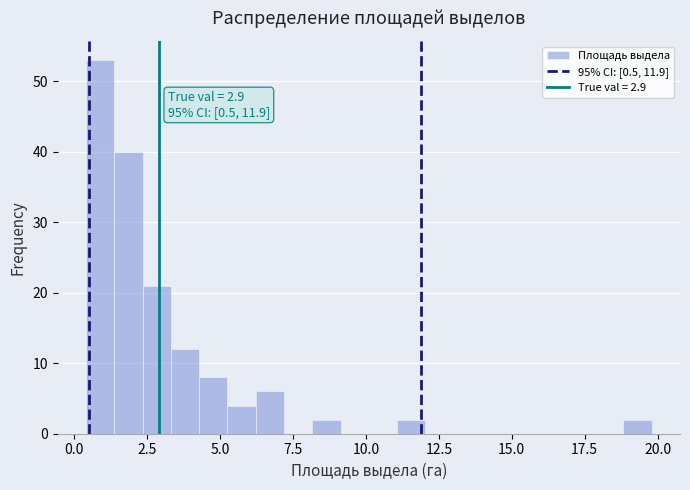

Around what value on the x-axis is the tallest bar? Give the approximate position of its centre, as read against the axis.

1.0